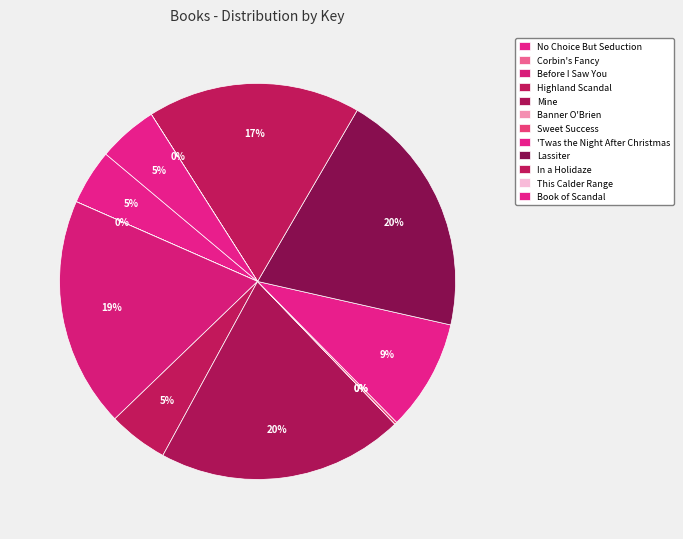

To the nearest percent, what is the difference between the This Calder Range and Before I Saw You slice percentages?

19%